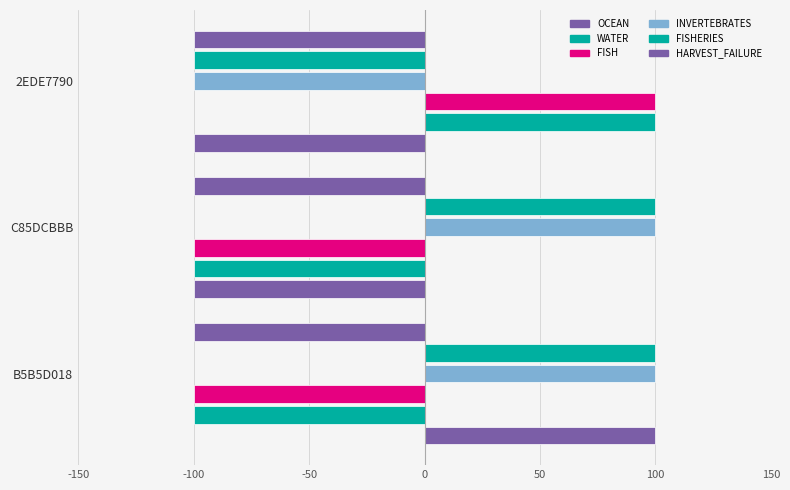

Is it true that FISH equals 0 at B5B5D018?

False